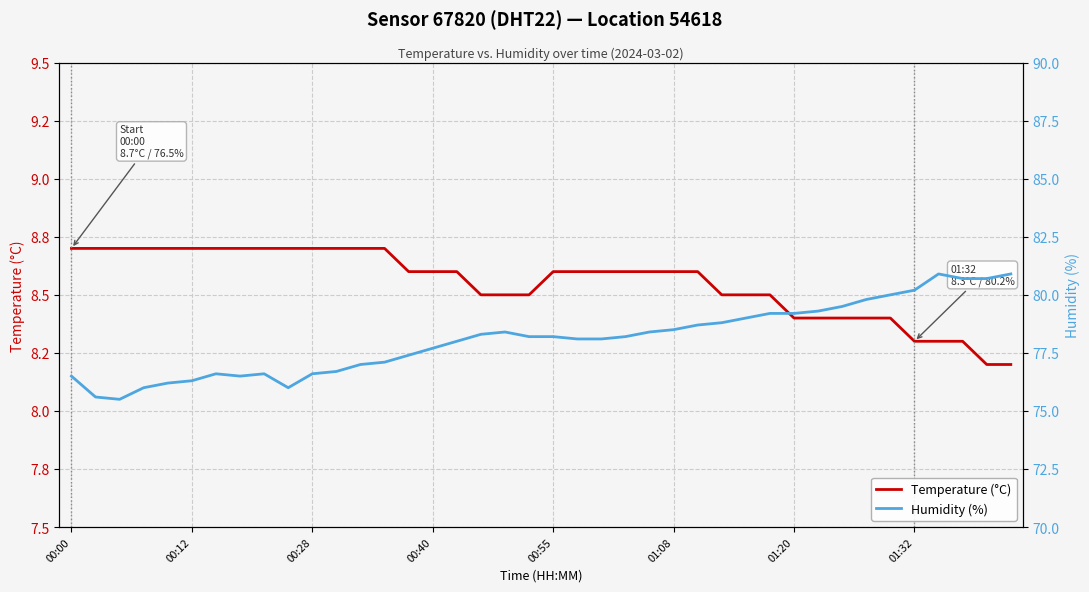

The Temperature (°C) series shows 12.3 at 12. True or false?

False